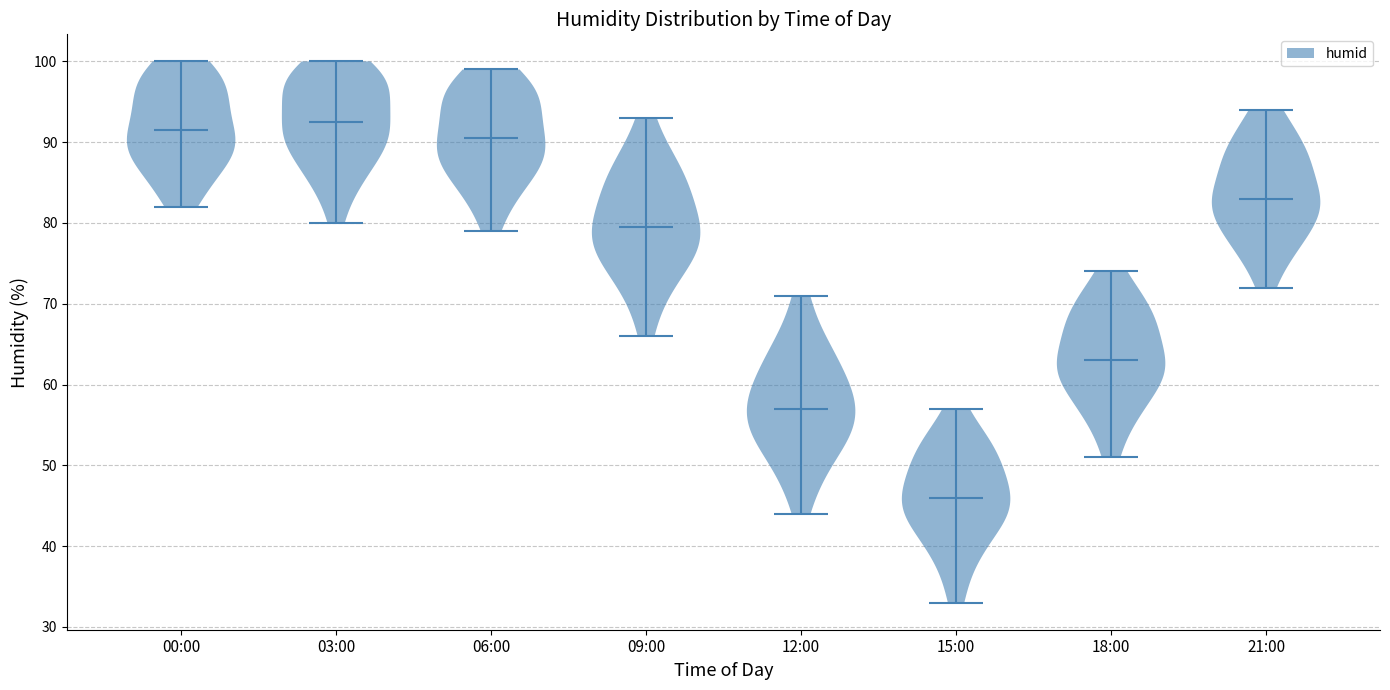

Reading left to right, read every violin against the y-axis: where its median line is, and the lowest and highest points it reaches. The values are not printed on the chart, so give them approximately, as read against the axis.

00:00: median line 92, lowest point 82, highest point 100
03:00: median line 93, lowest point 80, highest point 100
06:00: median line 91, lowest point 79, highest point 99
09:00: median line 80, lowest point 66, highest point 93
12:00: median line 57, lowest point 44, highest point 71
15:00: median line 46, lowest point 33, highest point 57
18:00: median line 63, lowest point 51, highest point 74
21:00: median line 83, lowest point 72, highest point 94